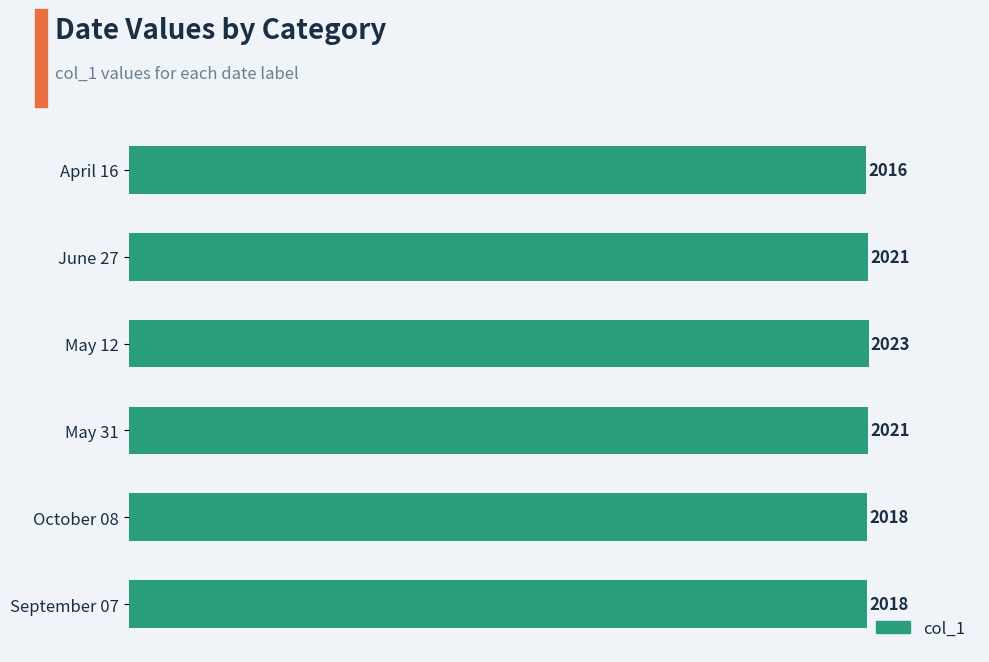

True or false: the data shows 2018 at October 08.

True